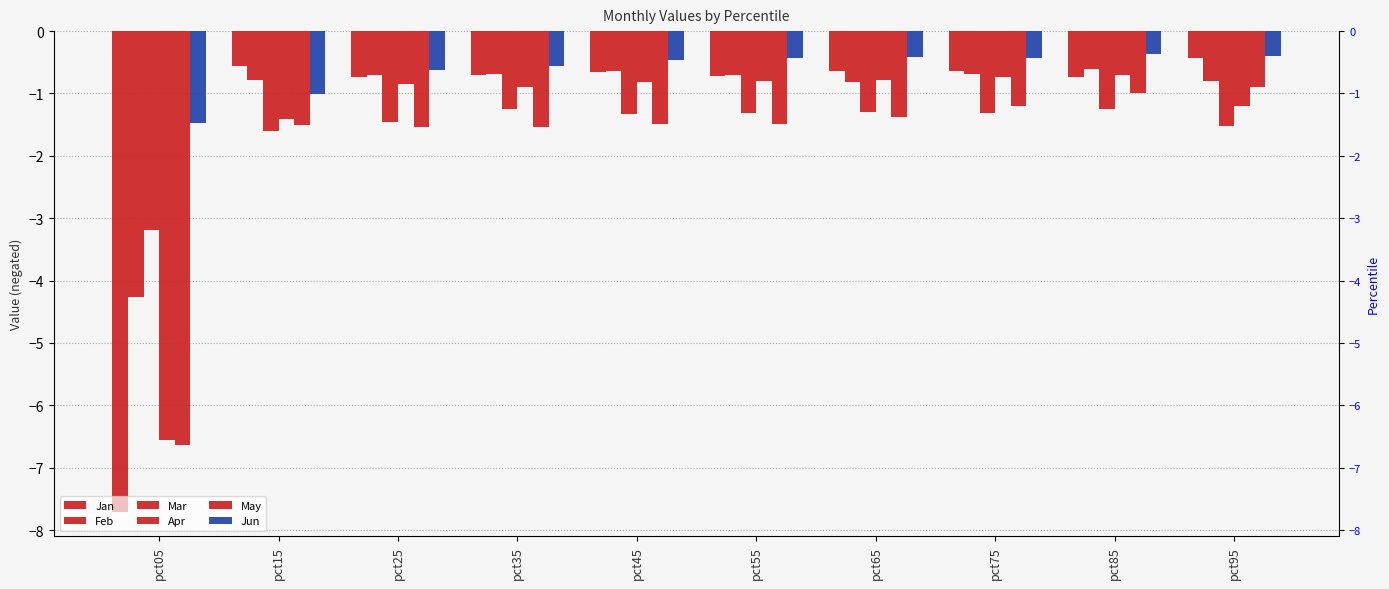

What is the value of the Feb bar at the 9th from the left?

-0.6